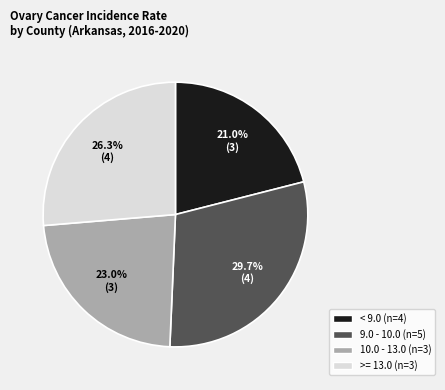

Does any single category account for the majority?

No